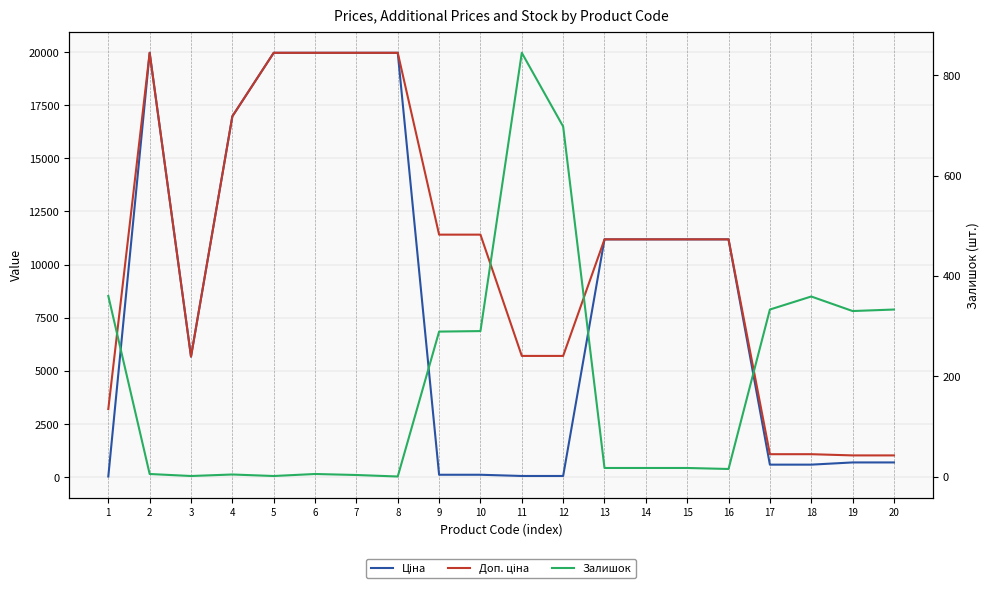

At 8, list the series in order from largest to smallest.

Ціна, Доп. ціна, Залишок